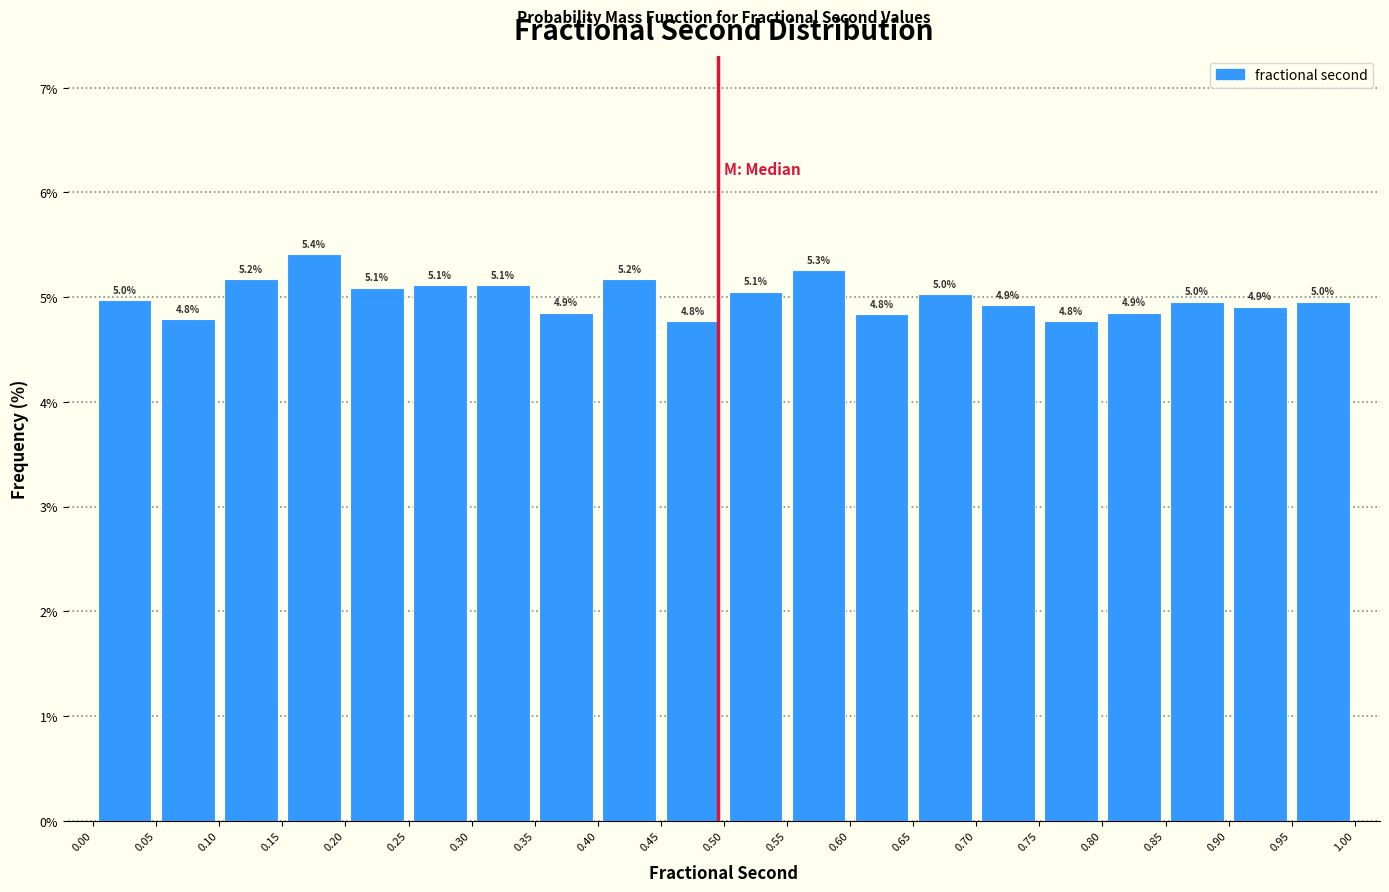

Over which range of the x-axis is the bar tallest?

0.15 to 0.20